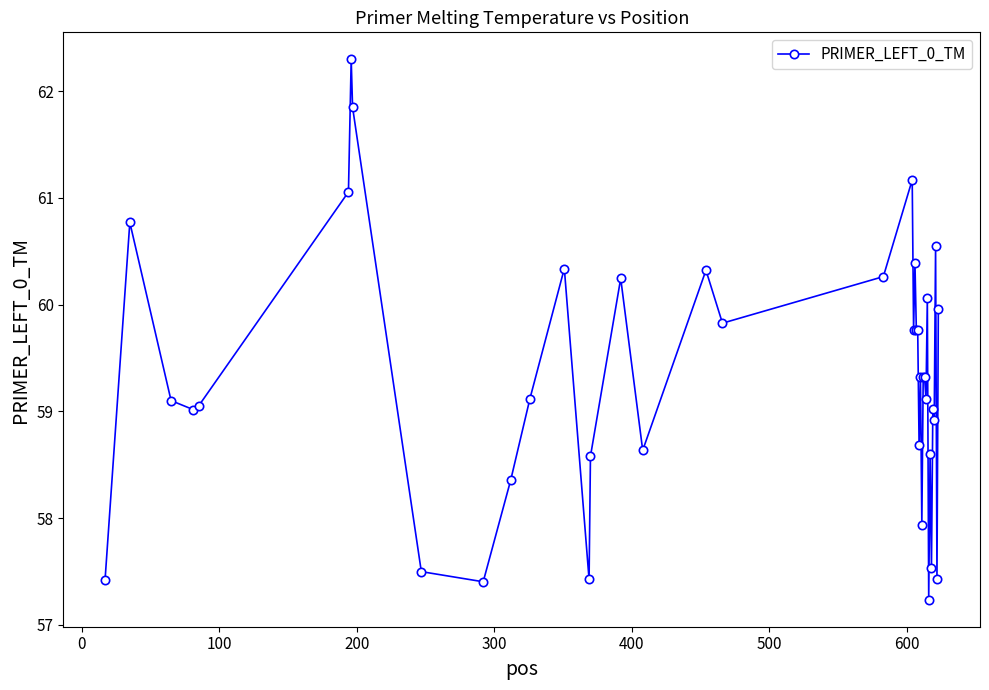

What is the value of the 17th point from the left?

58.6